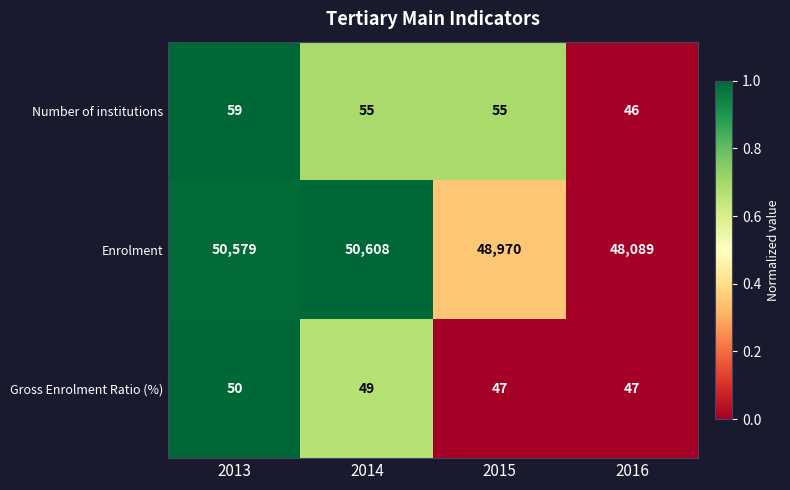

Rank the series by their maximum value, from lowest to highest.

Gross Enrolment Ratio (%), Number of institutions, Enrolment